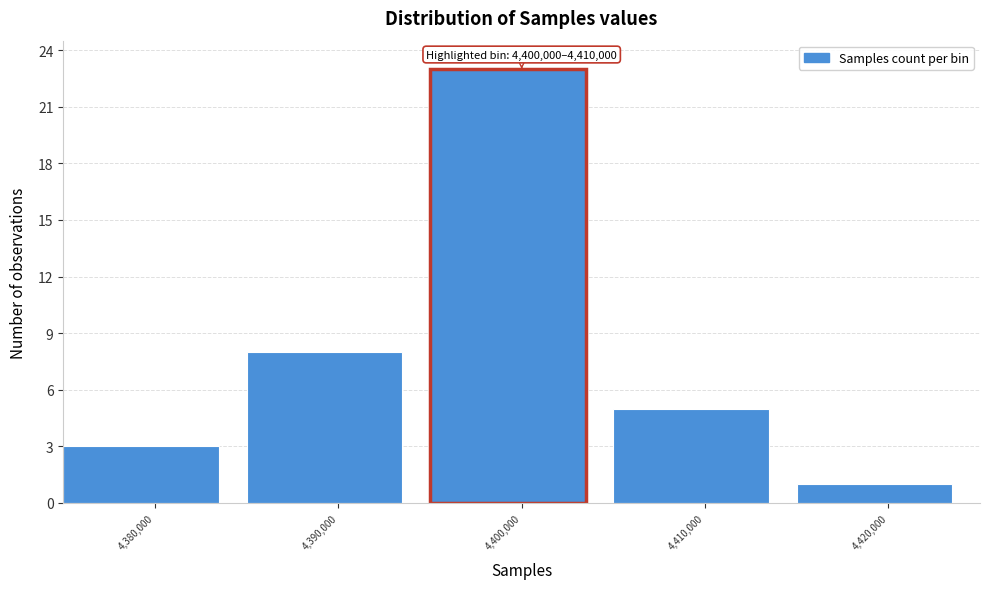

Reading left to right, extract all data points from this chart.

4,380,000=3	4,390,000=8	4,400,000=23	4,410,000=5	4,420,000=1